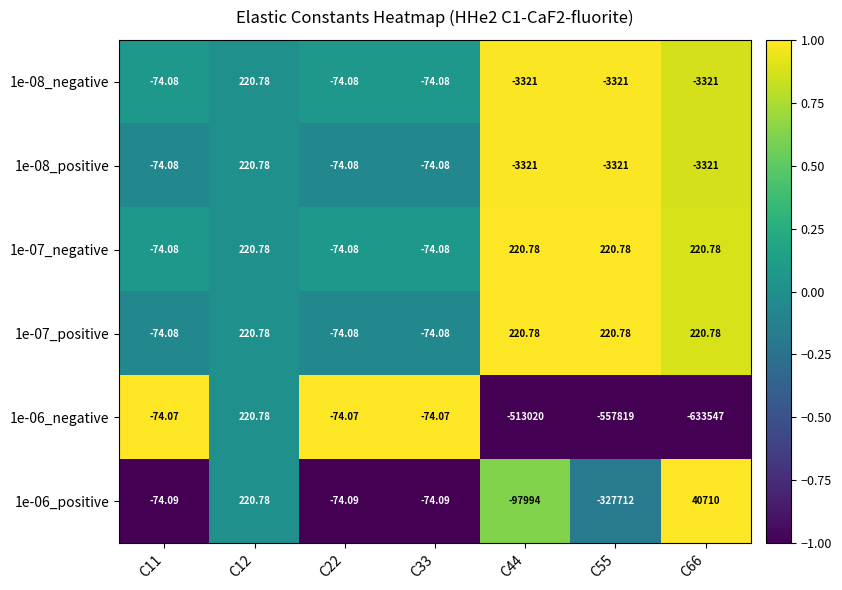

How many data points in 1e-06_positive are above -74?

2